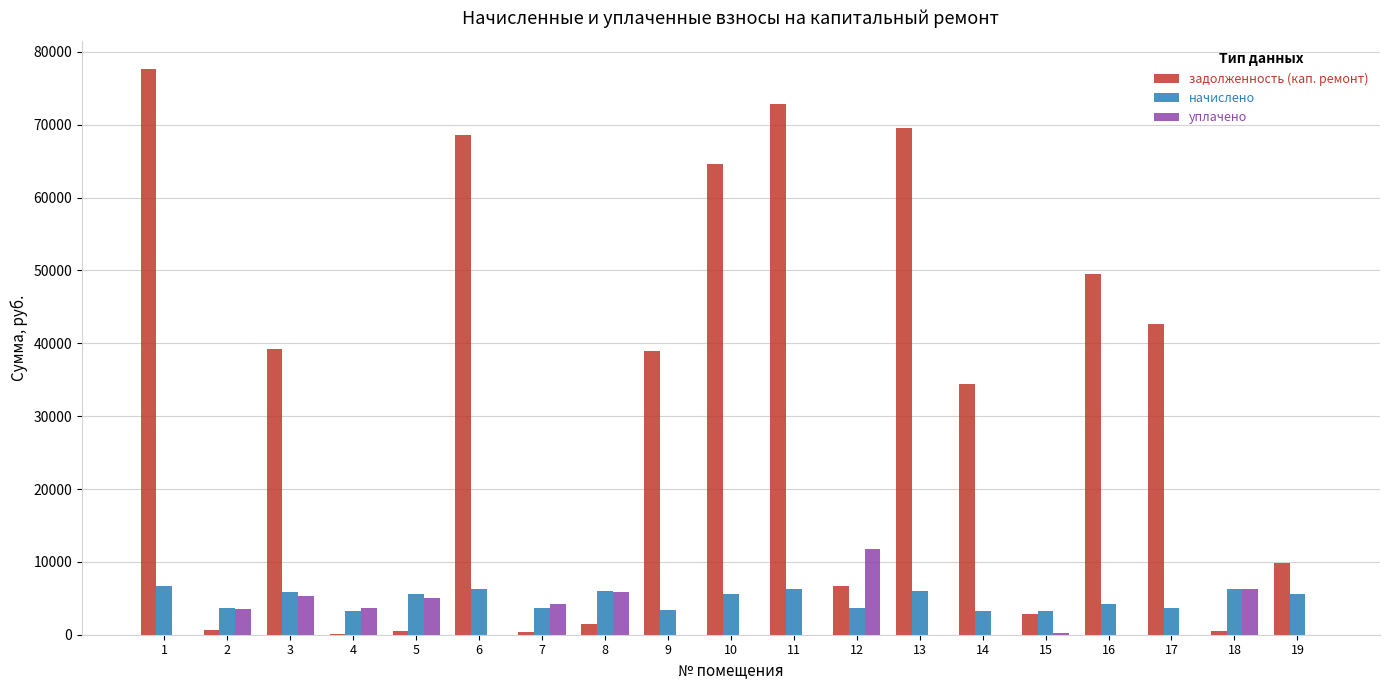

Which series changed the most between 3 and 18?

задолженность (кап. ремонт)